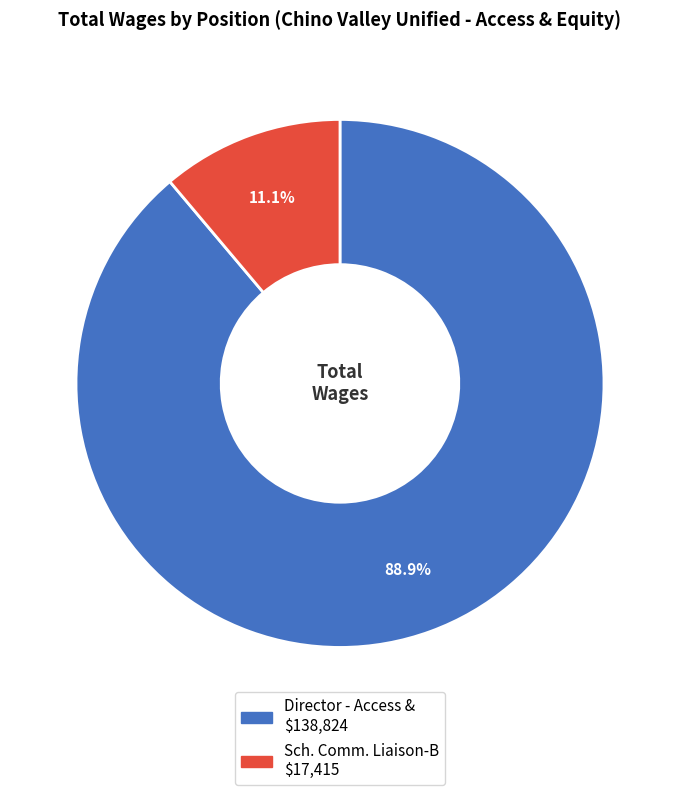

What is the smallest slice in the pie chart?

11.1%